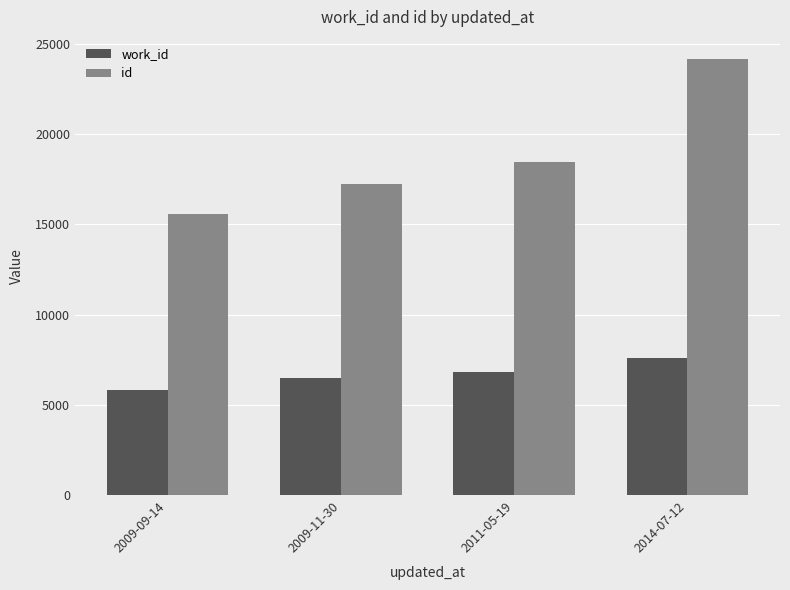

Where is work_id nearest to the value 6706?

2011-05-19